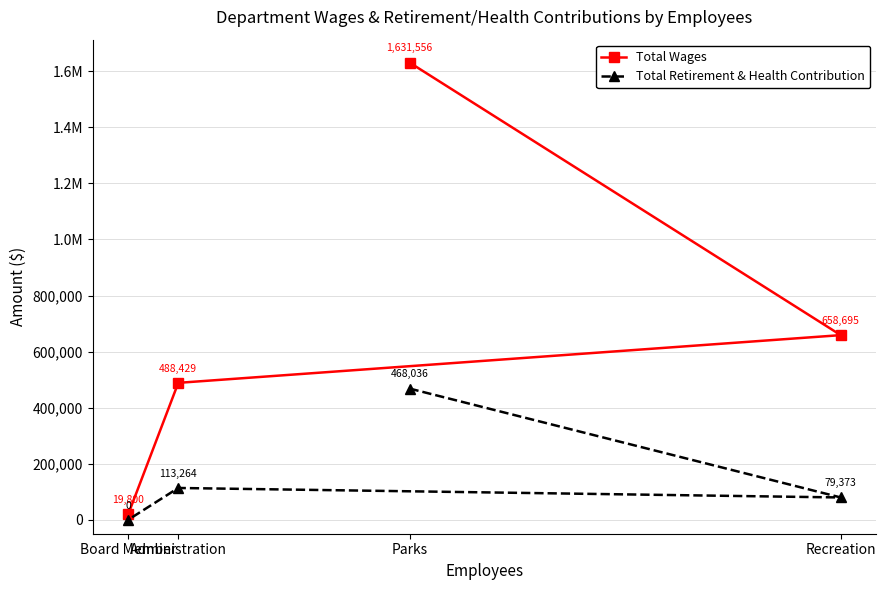

Which series changed the most between Parks and Recreation?

Total Wages